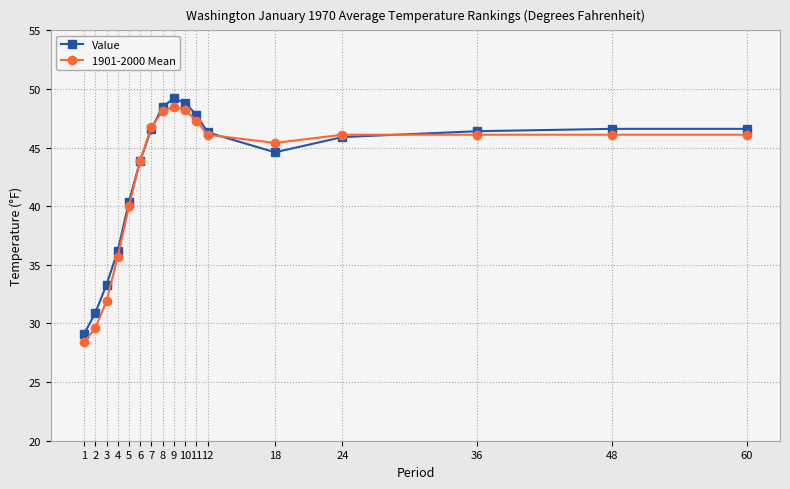

Where does the Value series first go above 46?

7